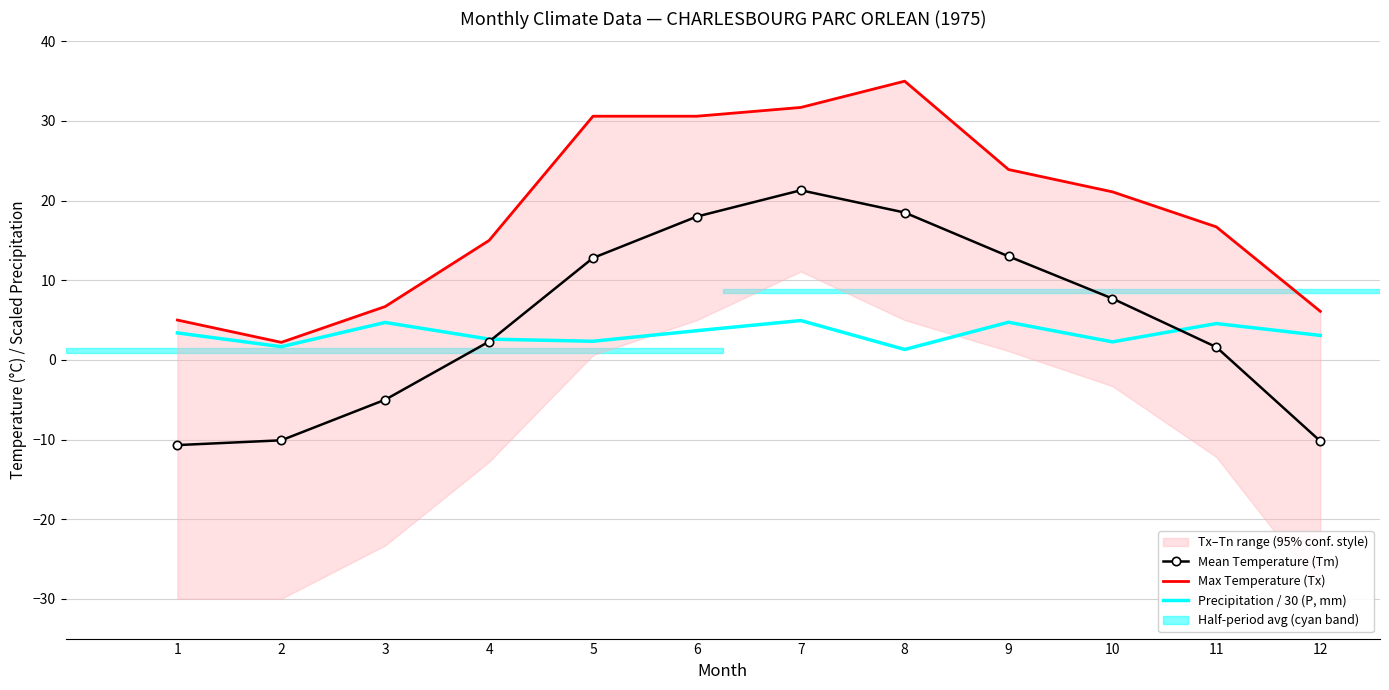

Between which two adjacent categories do Mean Temperature (Tm) and Precipitation / 30 (P, mm) first intersect?

4 and 5